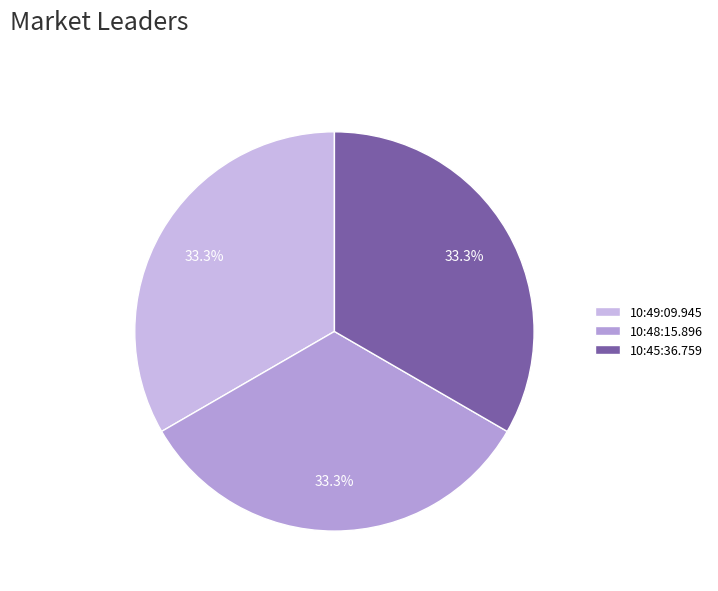

Combined, do 10:45:36.759 and 10:48:15.896 account for over 50%?

Yes